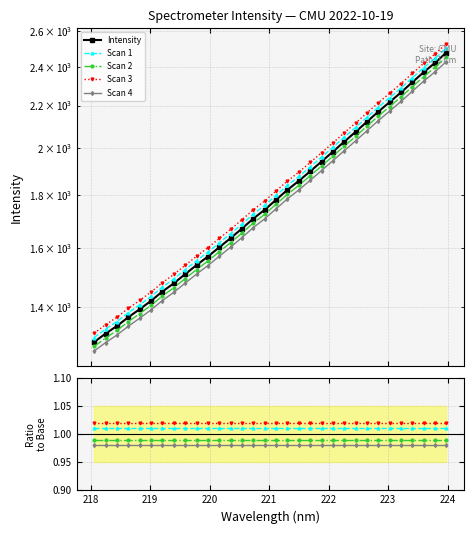

What is the sum of all values?

57790.3